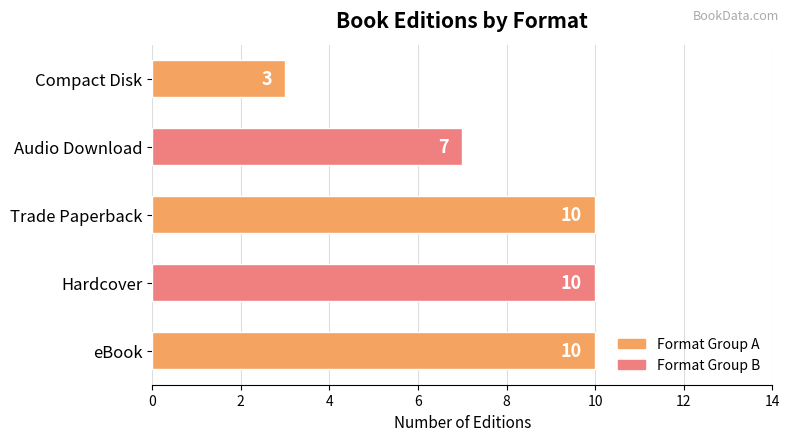

At which category does the chart reach its minimum across all series?

Compact Disk